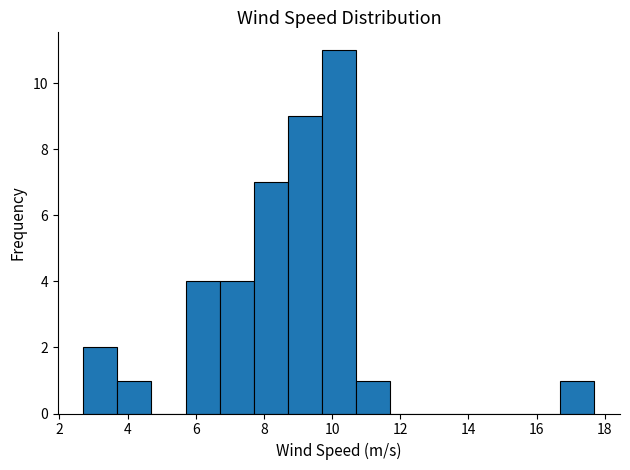

Reading left to right, list every bar in this chart as the range it spans on the x-axis followed by its height. Neither the bar edges nor the heights are printed on the chart, so give them approximately, as read against the axes.

2.7 to 3.7: 2
3.7 to 4.7: 1
4.7 to 5.7: 0
5.7 to 6.7: 4
6.7 to 7.7: 4
7.7 to 8.7: 7
8.7 to 9.7: 9
9.7 to 10.7: 11
10.7 to 11.7: 1
11.7 to 12.7: 0
12.7 to 13.7: 0
13.7 to 14.7: 0
14.7 to 15.7: 0
15.7 to 16.7: 0
16.7 to 17.7: 1